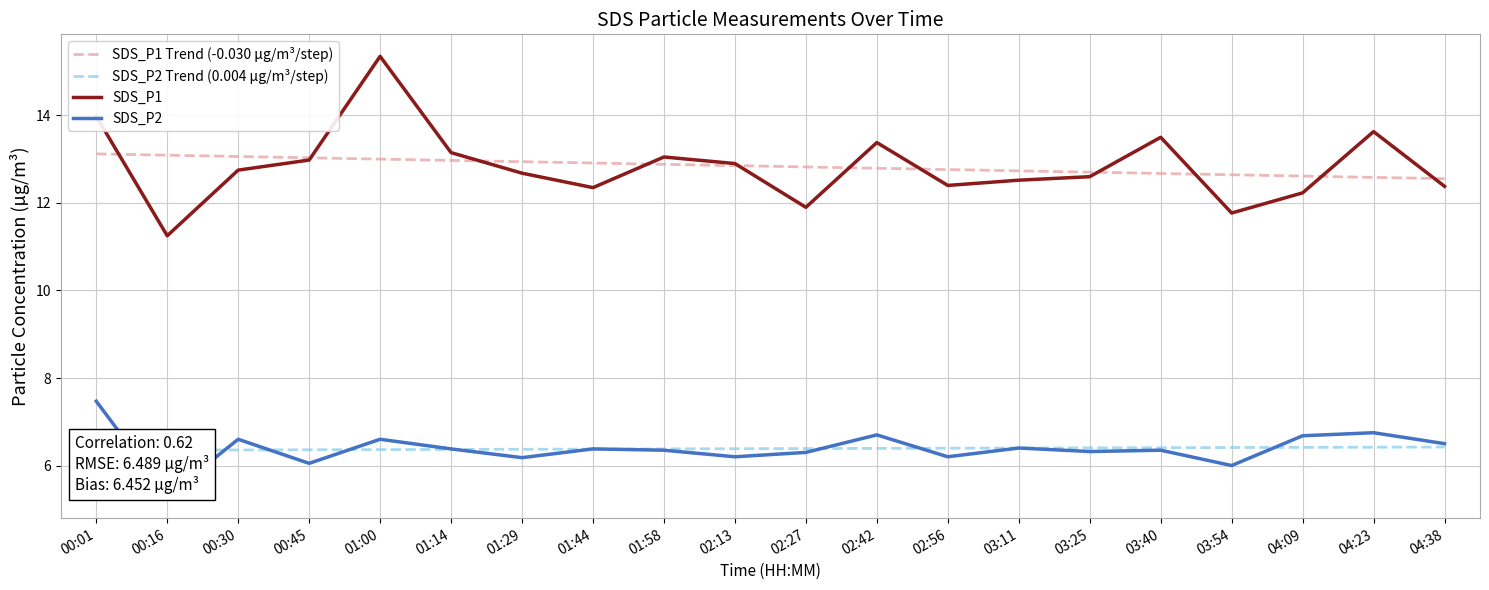

Between 00:16 and 01:14, which series saw the biggest shift?

SDS_P1